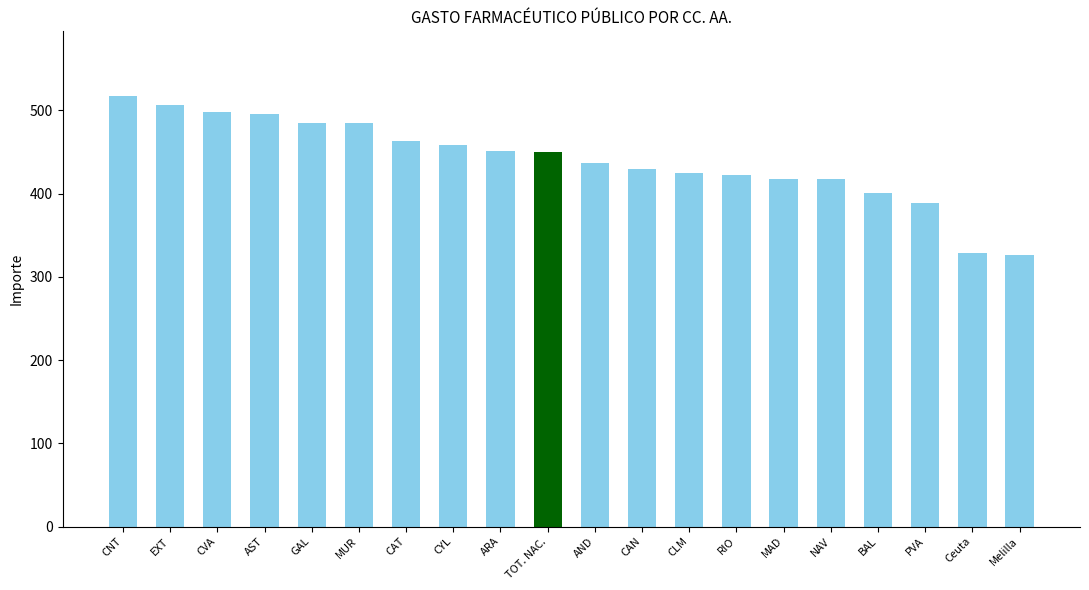

What value does the data have at CYL?

458.5